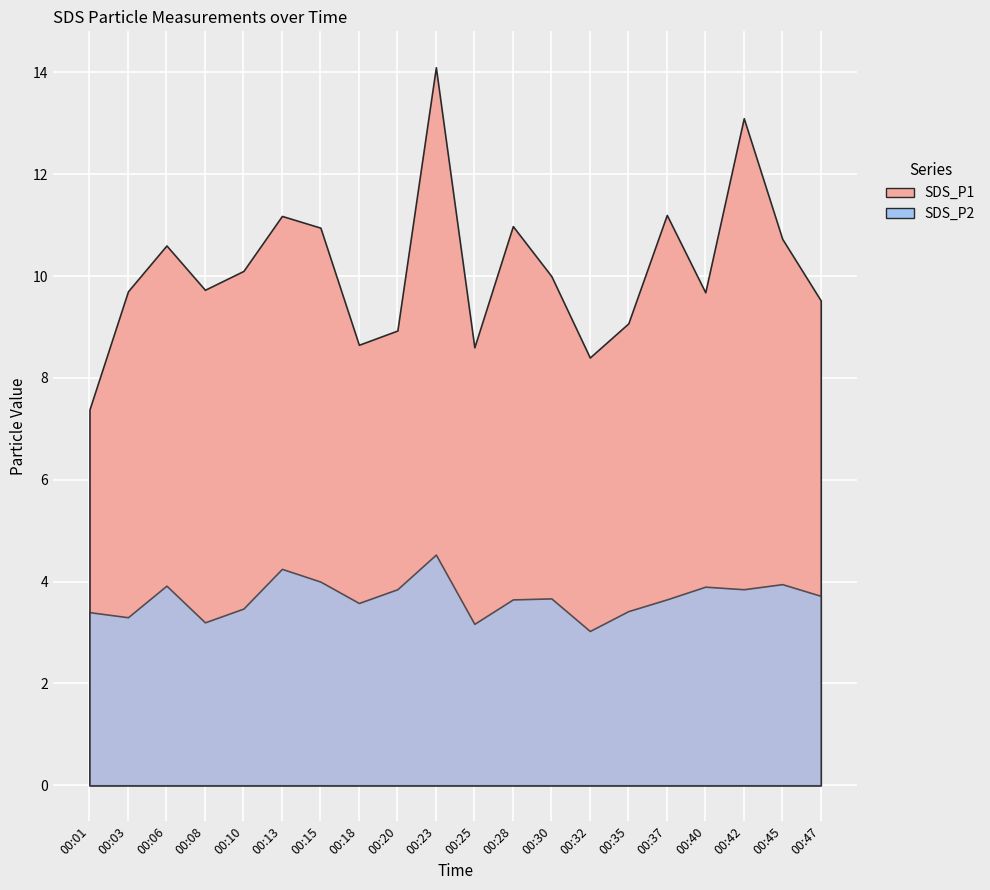

List the series in order of their peak value, lowest first.

SDS_P2, SDS_P1